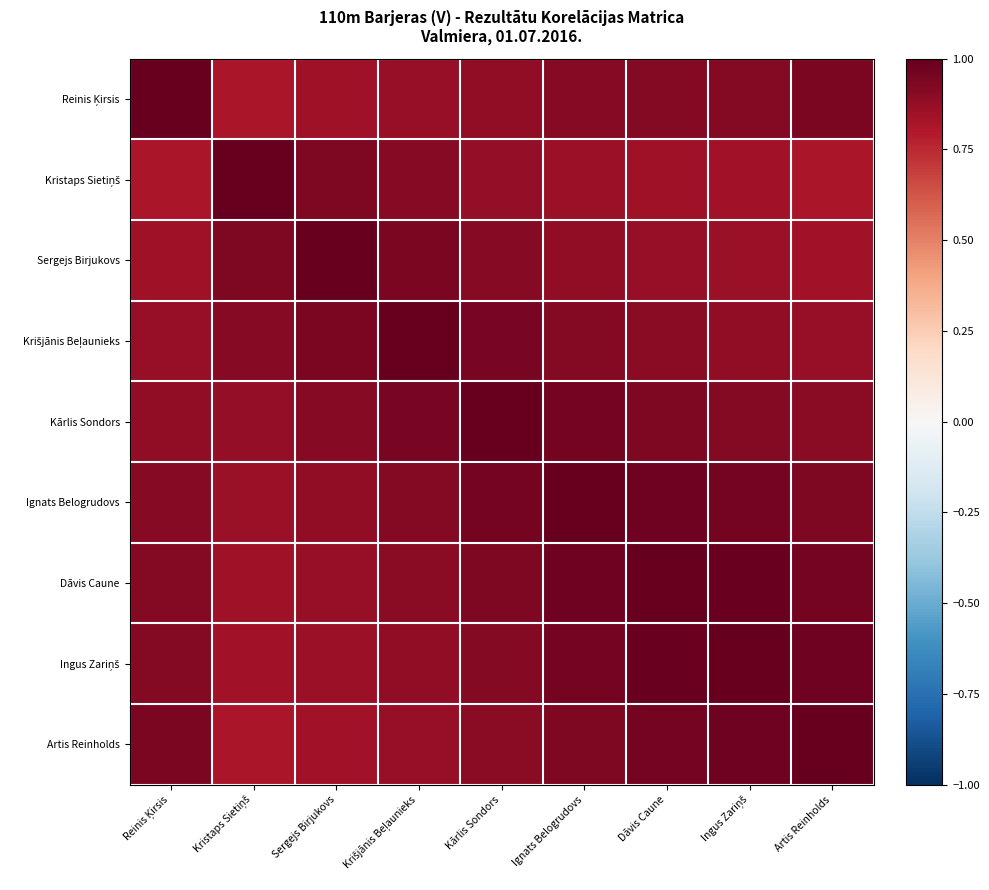

At how many categories does at least one series exceed 0?

9